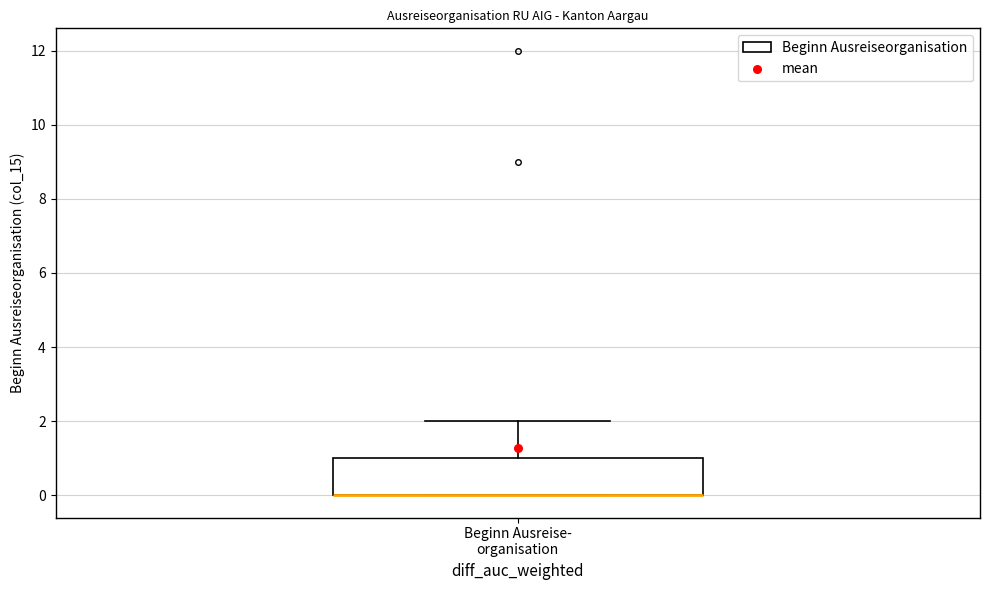

Read this box plot against the y-axis: the position of the median line, the range covered by the box, and the ends of both whiskers. The values are not printed on the chart, so give them approximately, as read against the axis.

median 0 (drawn on the box's lower edge), box 0 to 1, whiskers 0 to 2